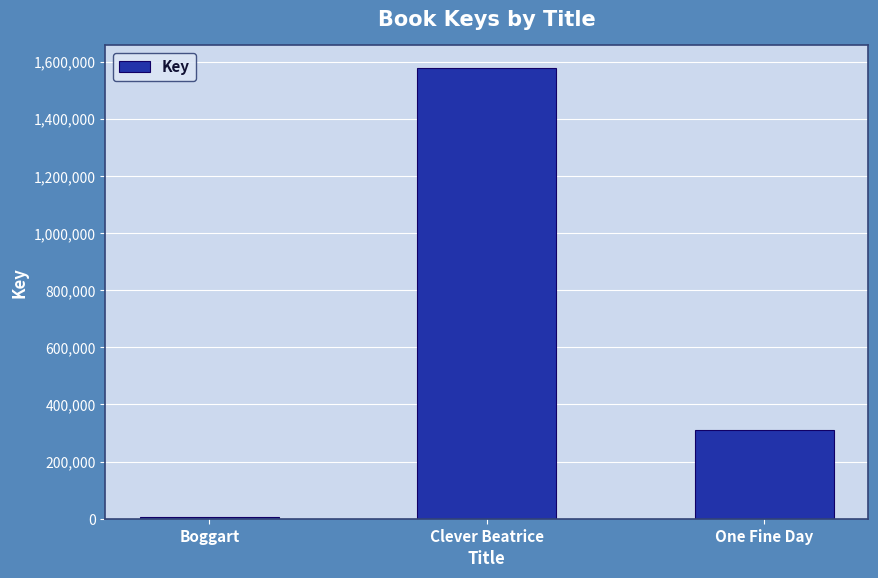

Does the chart contain stacked bars?

No